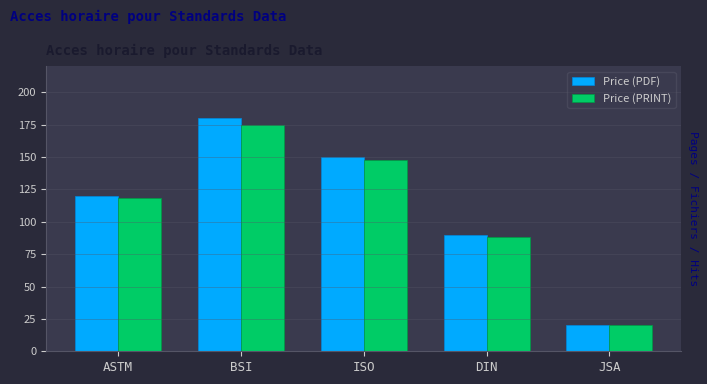

What are all the series names shown in the legend?

Price (PDF), Price (PRINT)